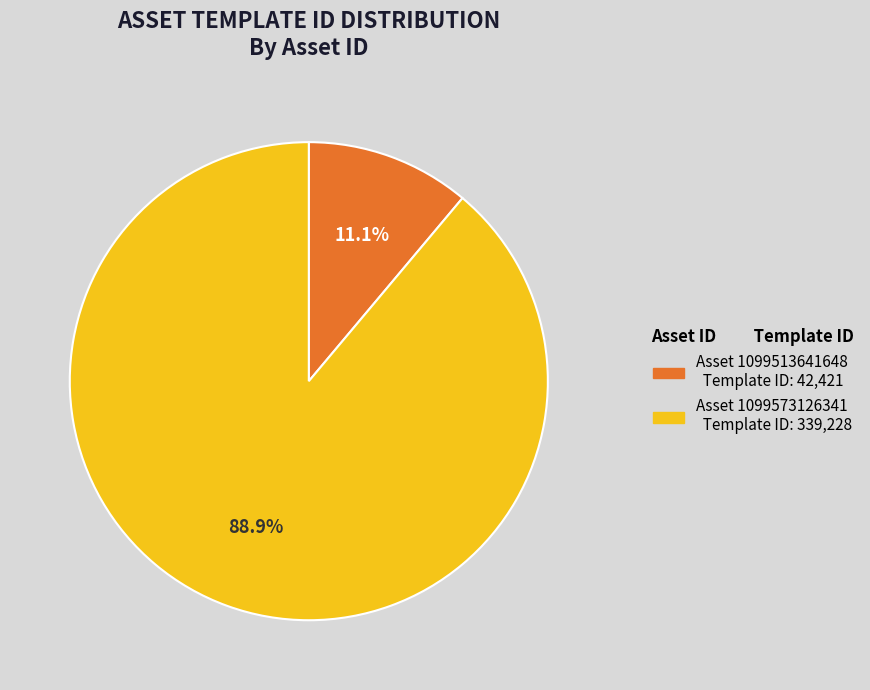

Is there a majority slice in this chart?

Yes